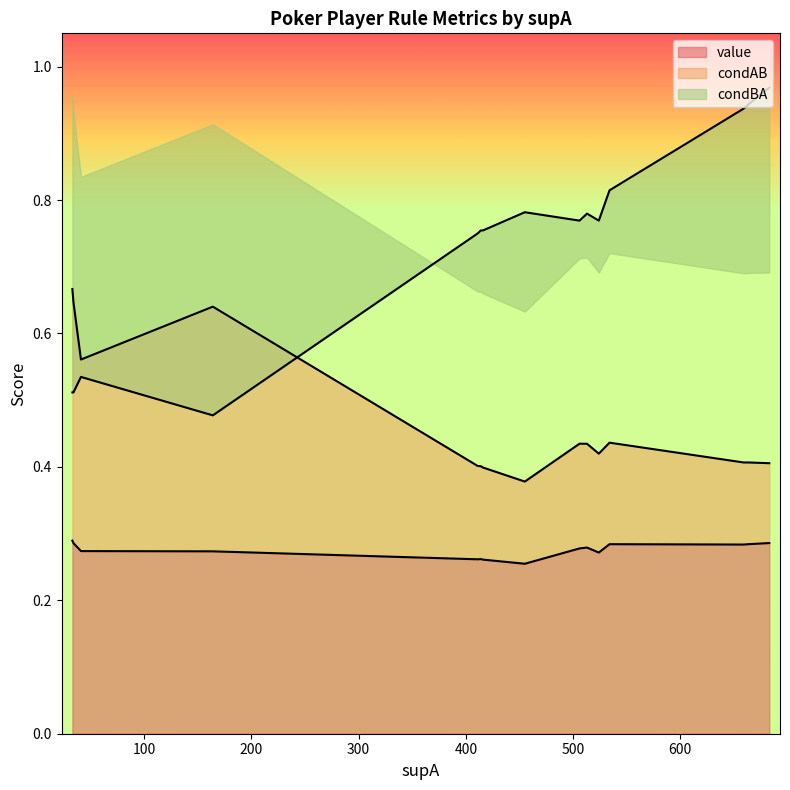

Does the chart display data point markers on the line(s)?

No